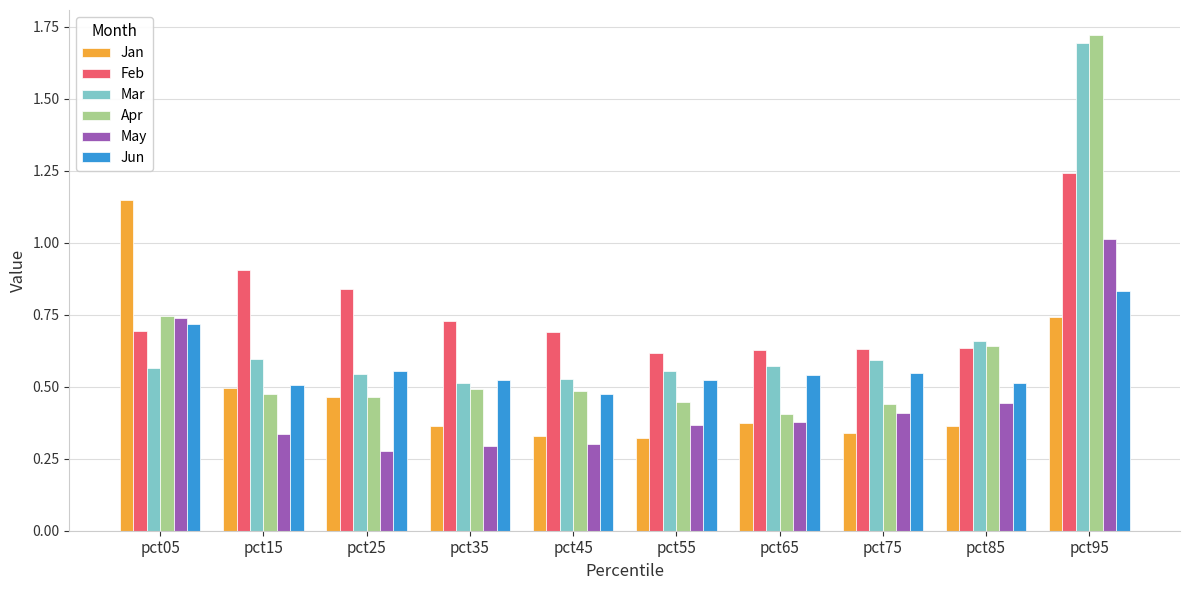

True or false: Apr has a value of 0.4 at pct55.

True